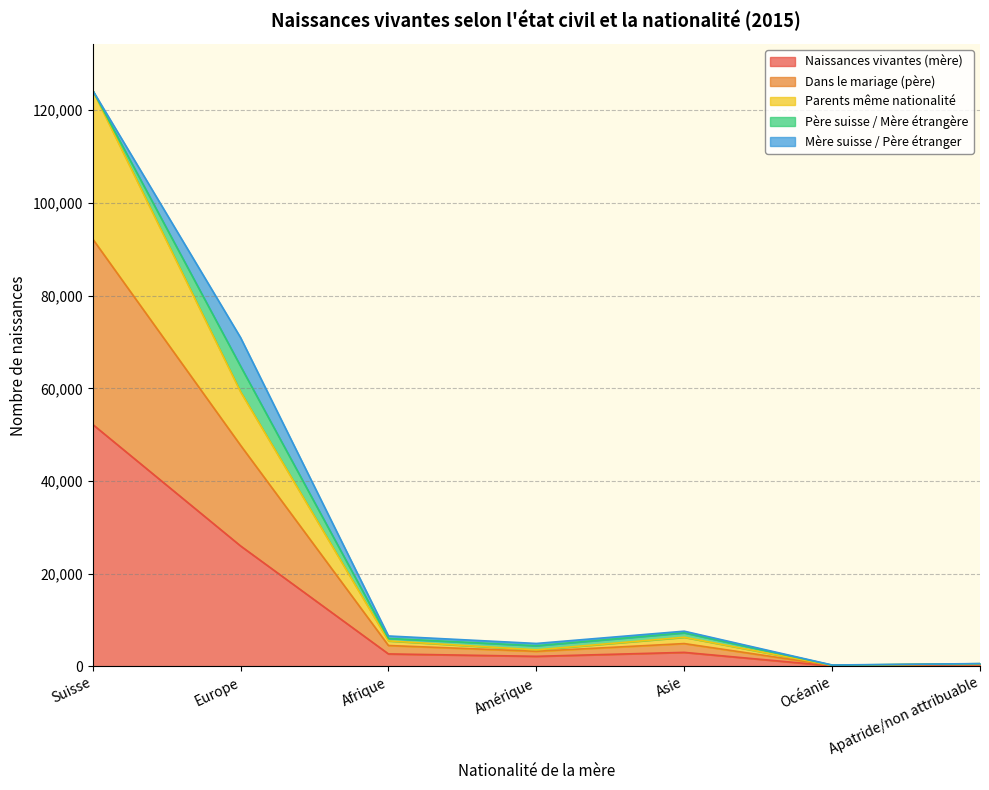

At which label does Dans le mariage (père) reach its peak?

Suisse